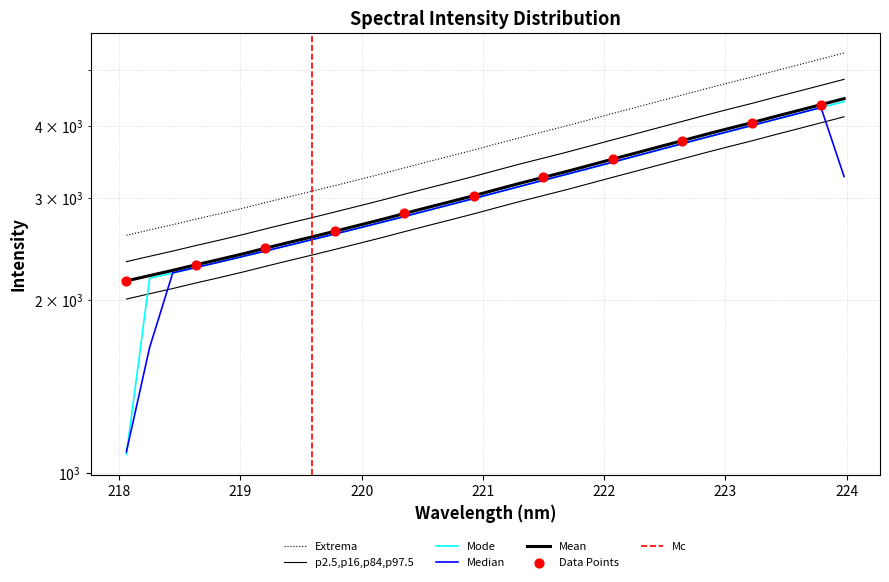

What is the change in value from 221.3083 to 223.2172?

+1043.5